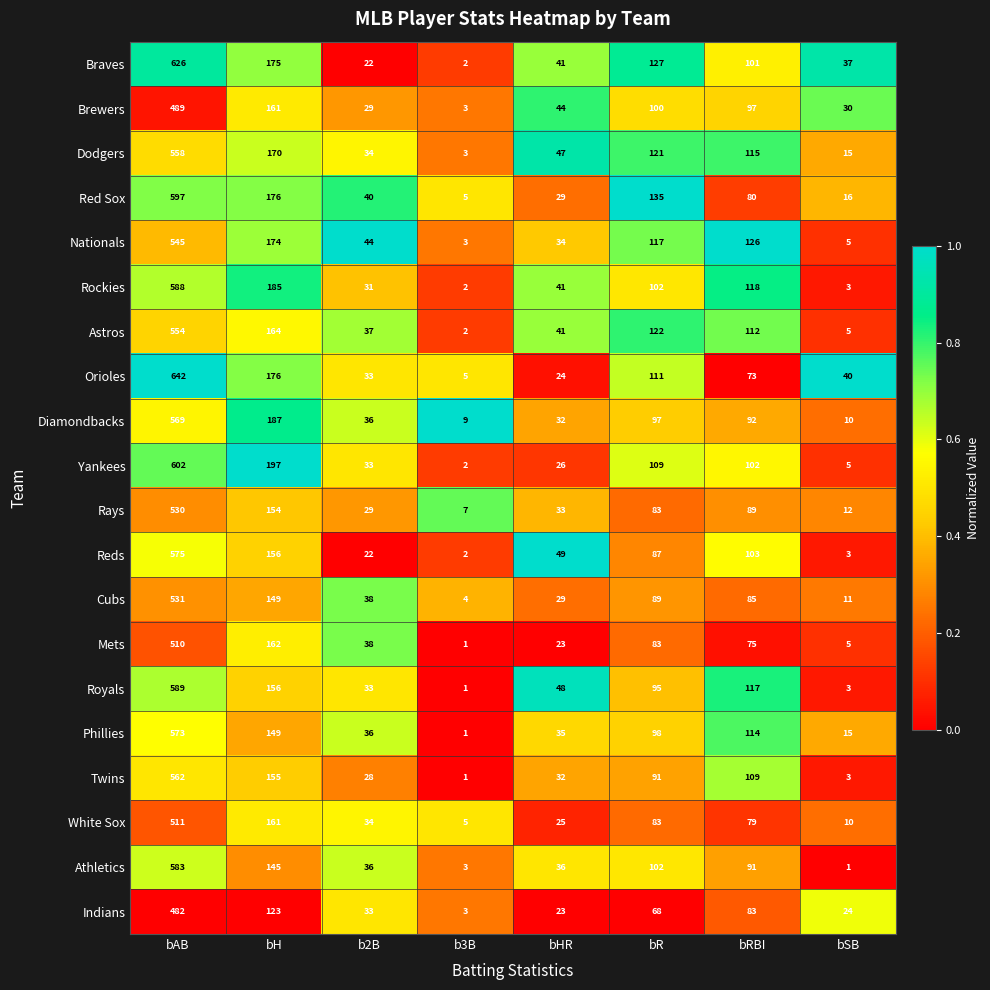

What is the average value of the Athletics series?

125